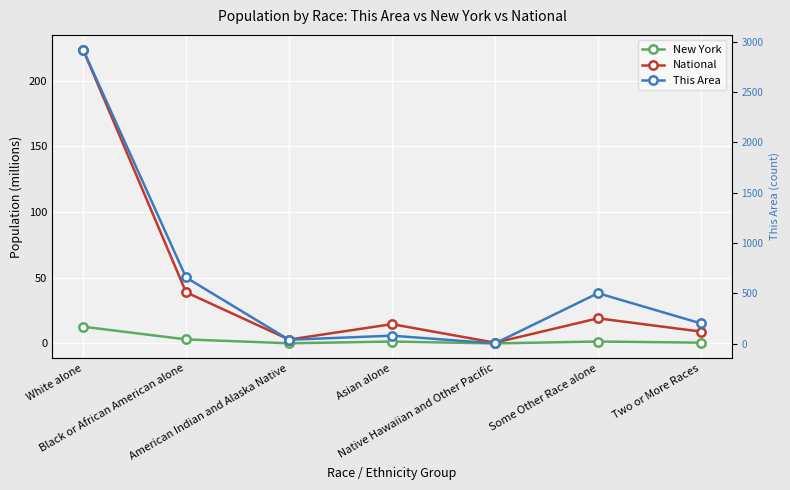

What is the sum of the National values at Black or African American alone and American Indian and Alaska Native?

41.9